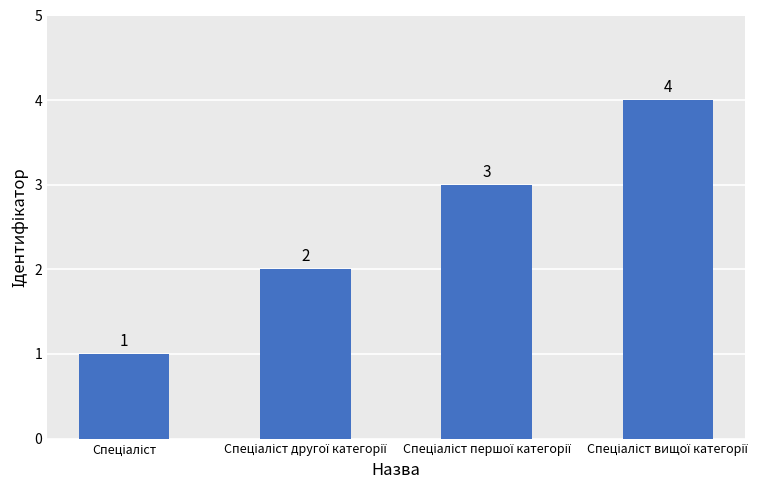

Does the chart contain stacked bars?

No